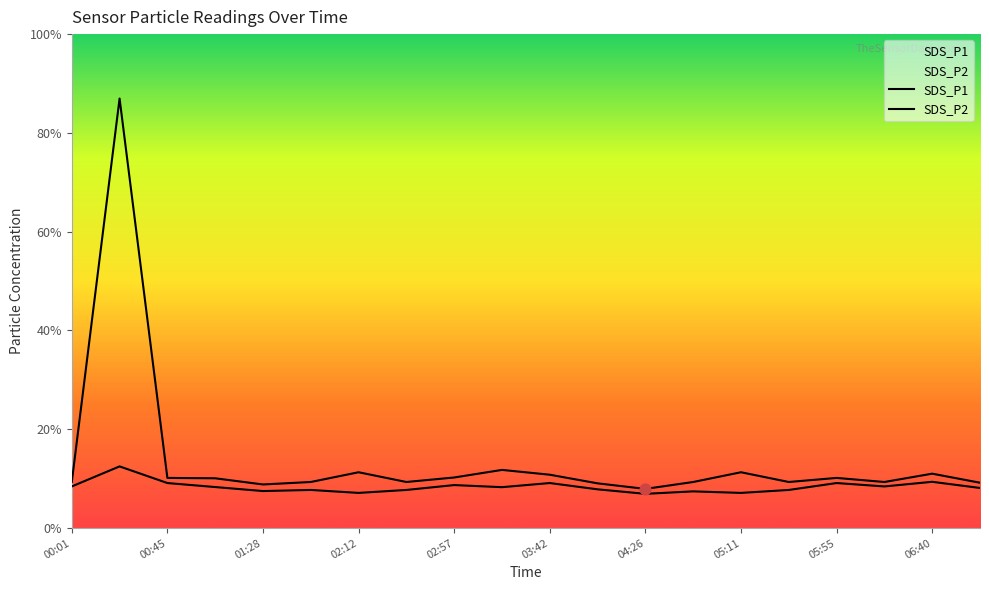

At how many categories does at least one series exceed 8?

10